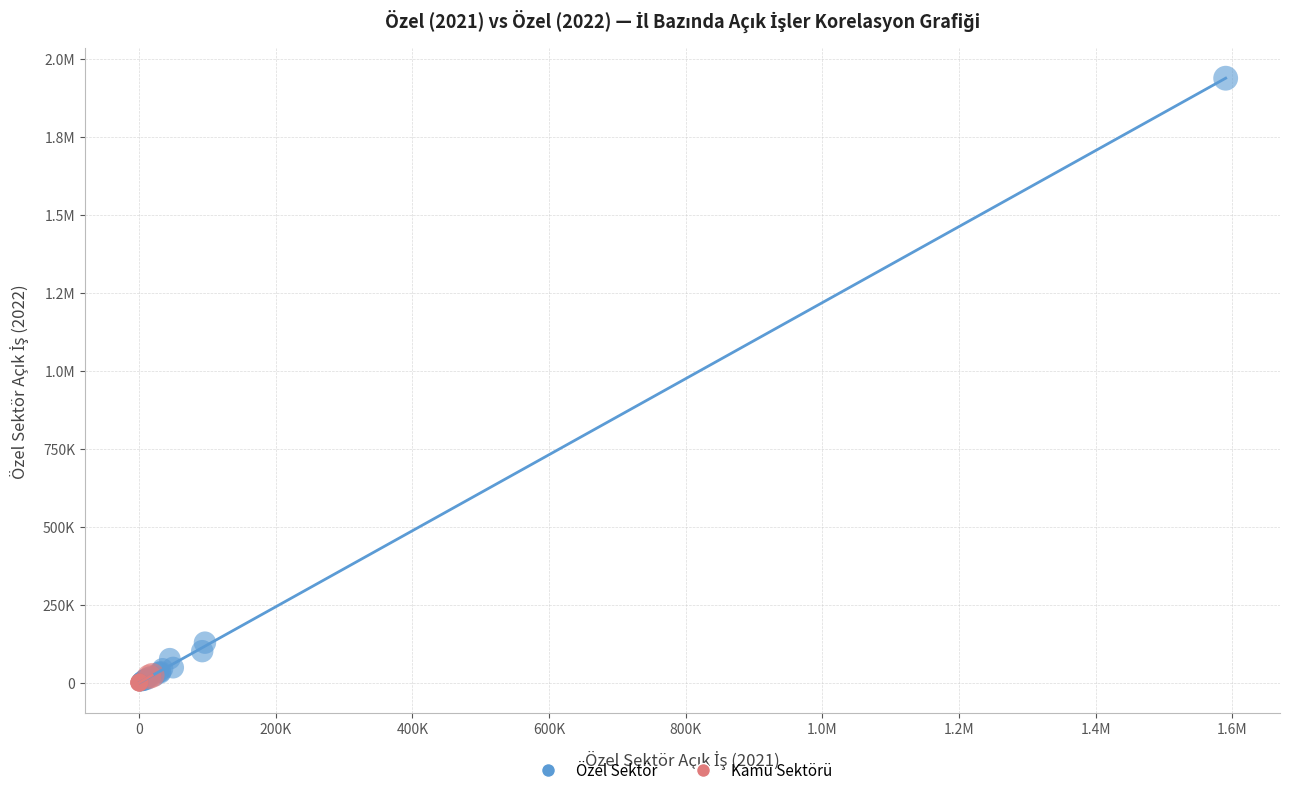

What are all the series names shown in the legend?

Özel Sektör, Kamu Sektörü